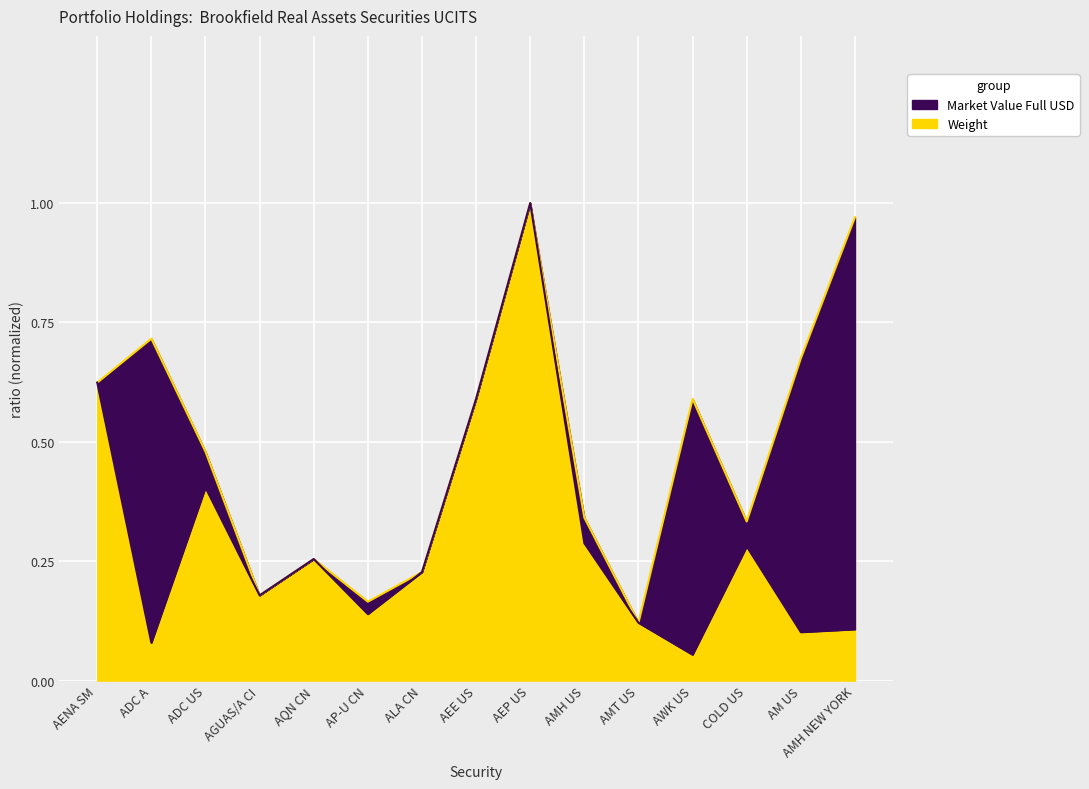

True or false: Market Value Full USD has a value of 0.1 at AQN CN.

False